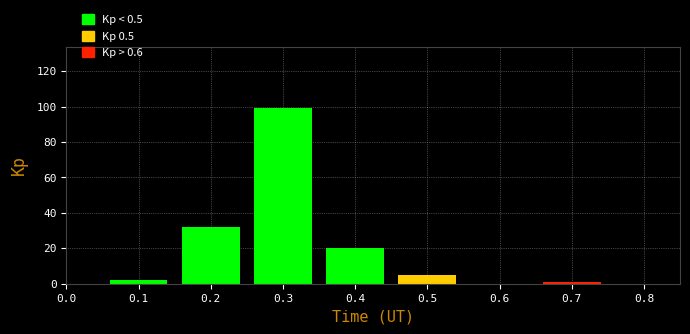

Reading right to left, transcribe all the data shown in this chart.

1	5	20	99	32	2